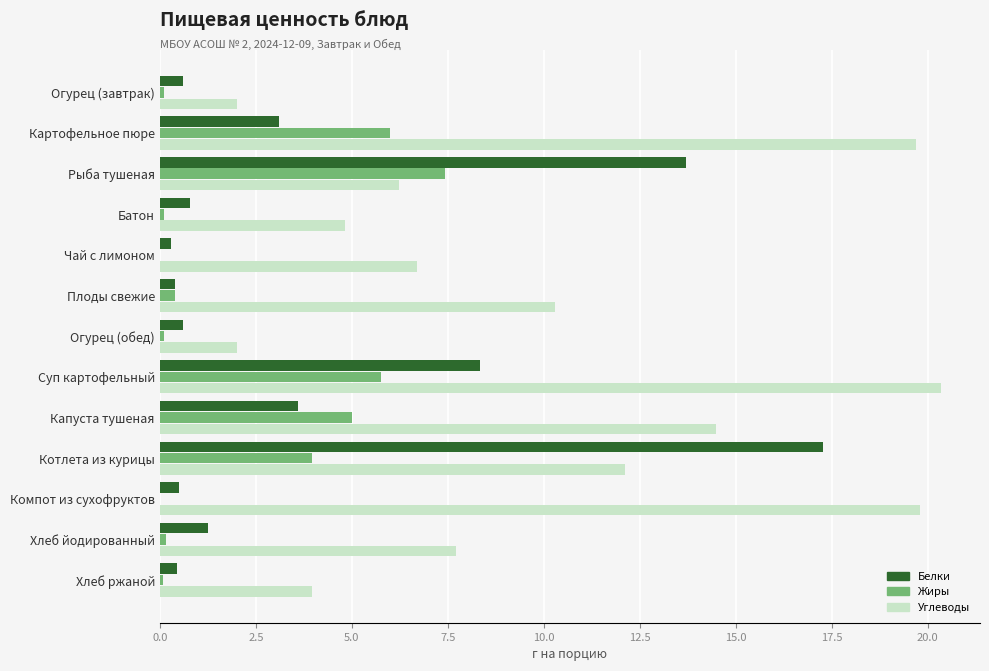

How many categories are shown in the chart?

13